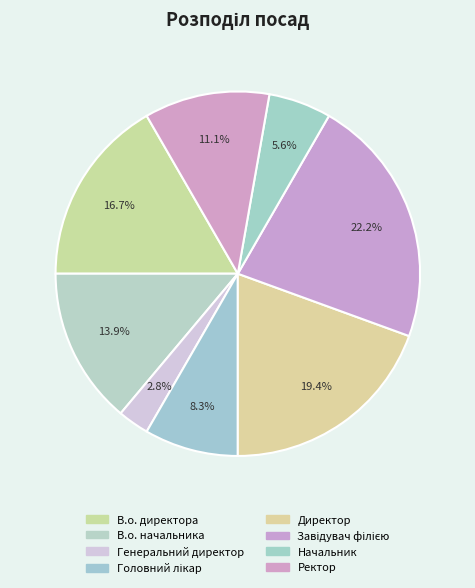

Is there a majority slice in this chart?

No